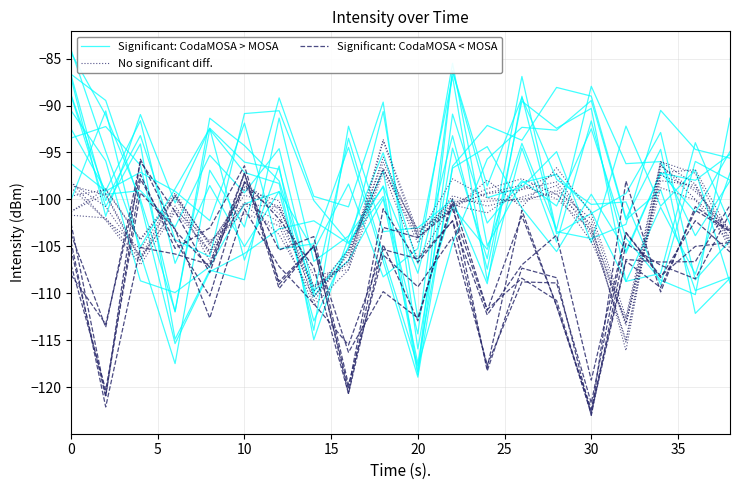

How many data points does each series have?

20